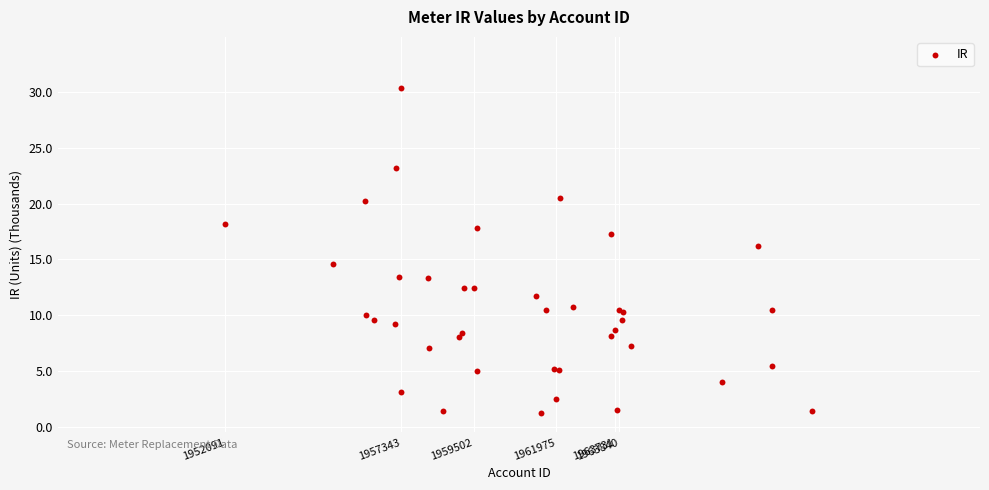

What Y value in the scatter plot is closest to 15?

14.6